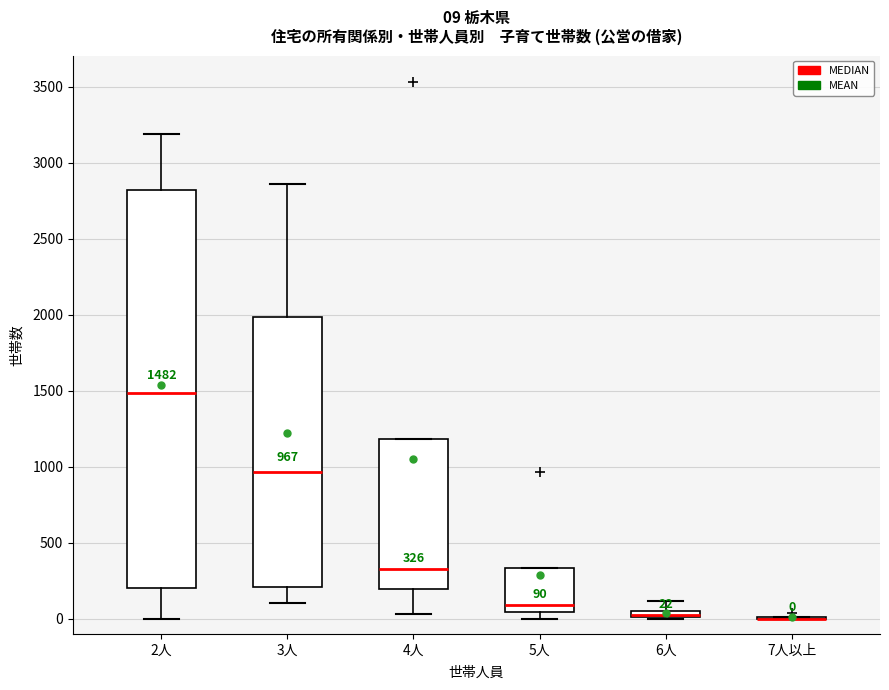

Comparing the boxes themselves (not the whiskers), which one is the tallest?

2人